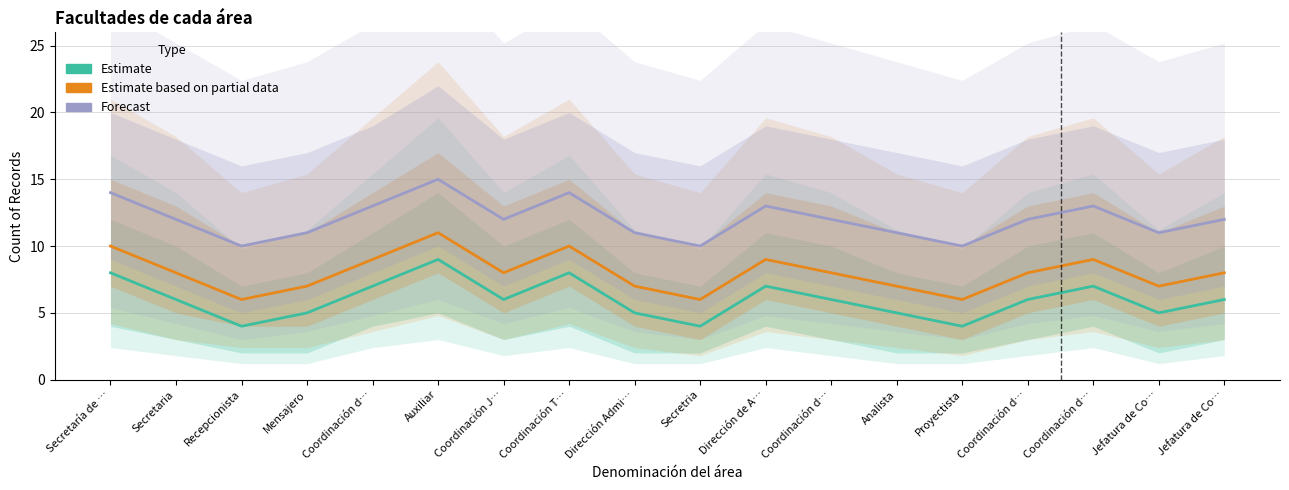

Rank the series by their maximum value, from lowest to highest.

Estimate, Estimate based on partial data, Forecast